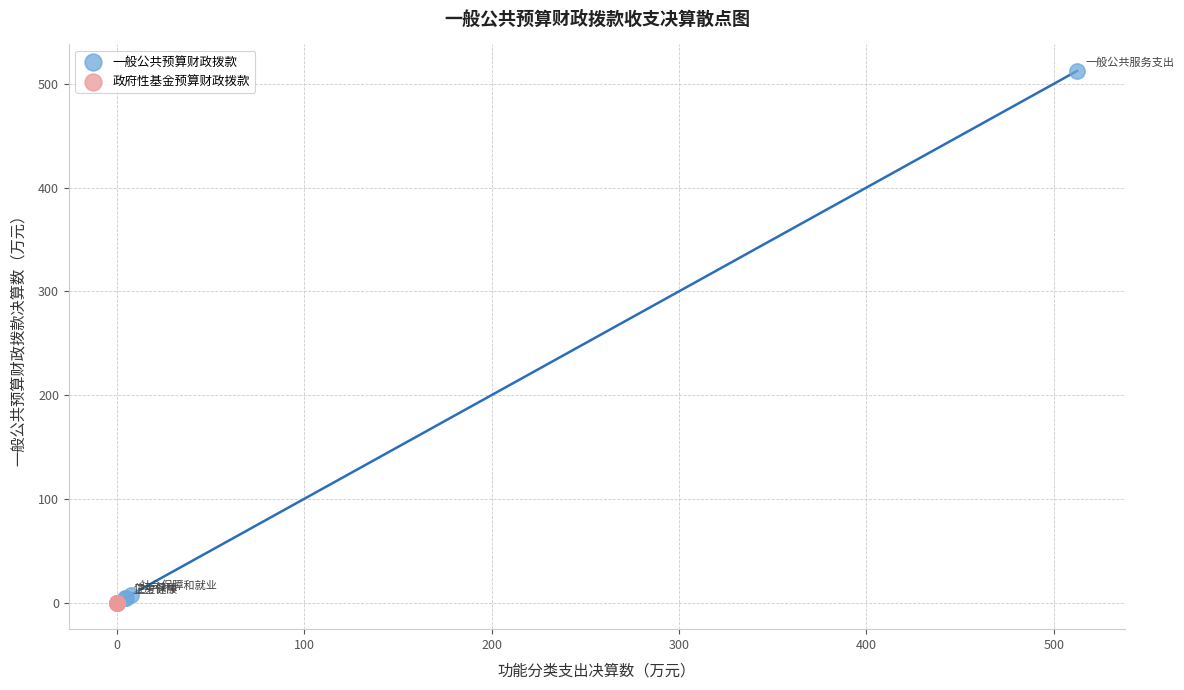

Which series contains the highest Y value?

一般公共预算财政拨款